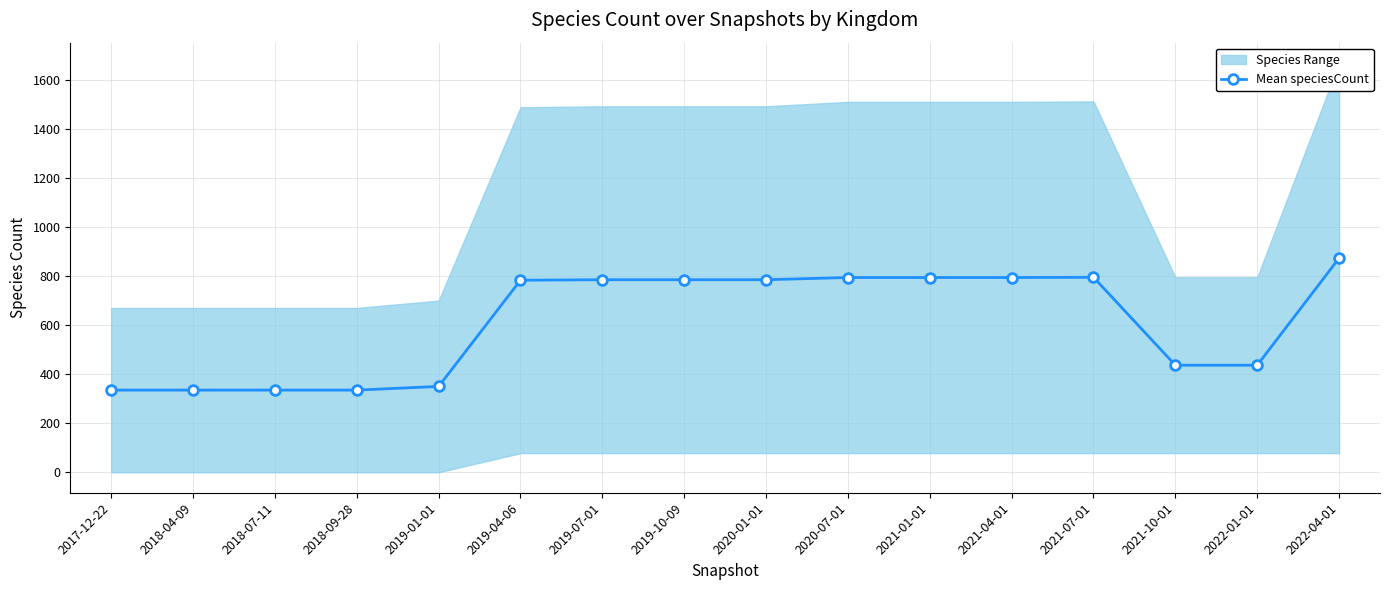

What is the value of the 14th point from the left?

436.5